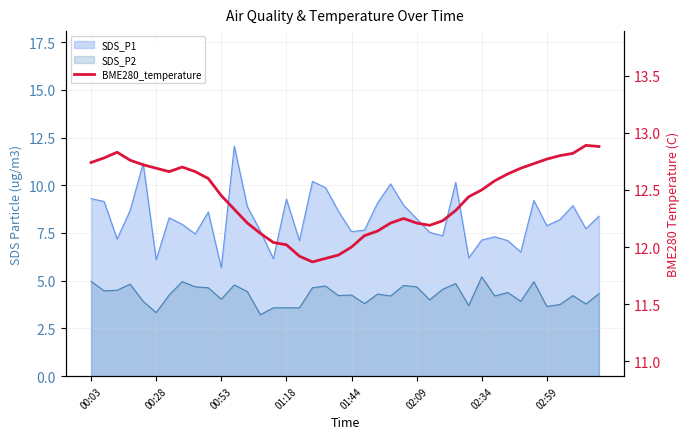

Is it true that the value at 14 is 12.0?

True